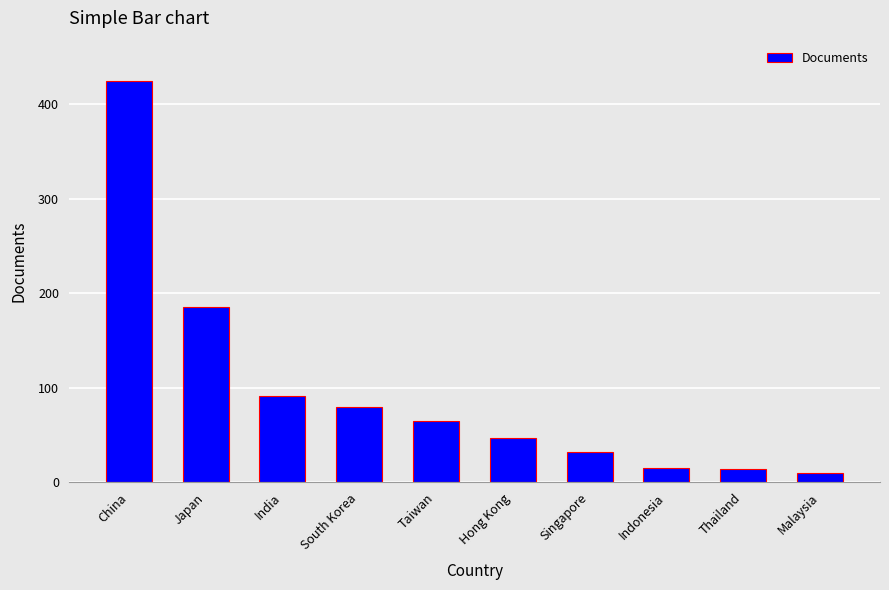

Which label corresponds to the largest value in the chart?

China